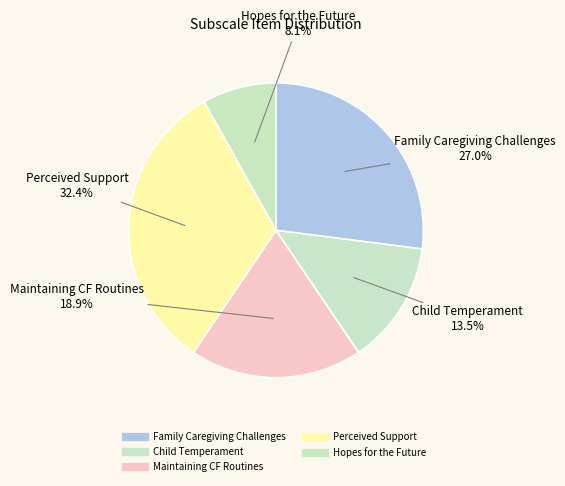

What percentage is the Hopes for the Future slice, to the nearest percent?

8%